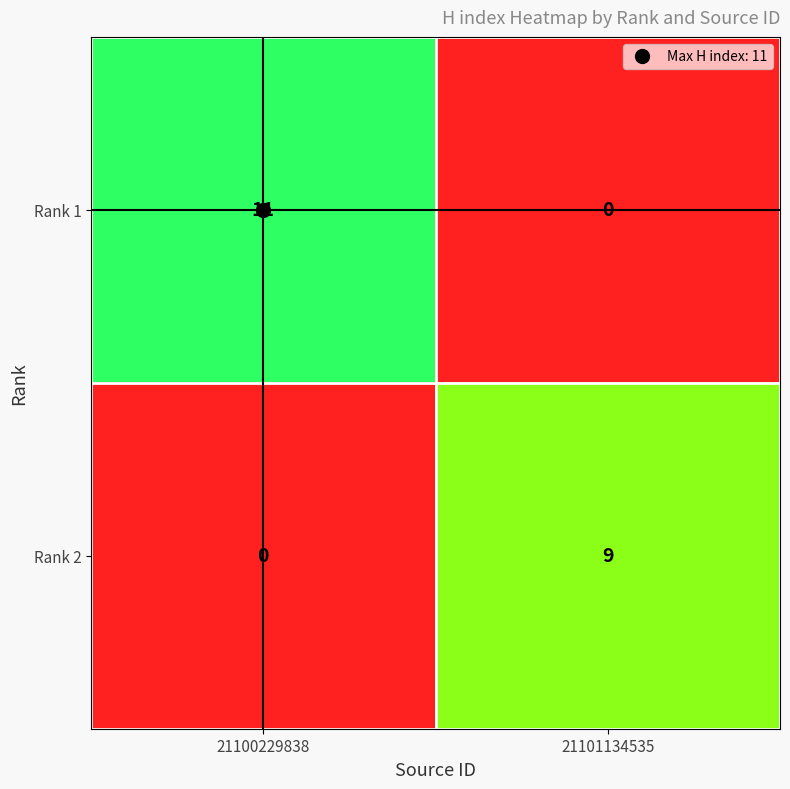

Between 21100229838 and 21101134535, which series saw the biggest shift?

Rank 1